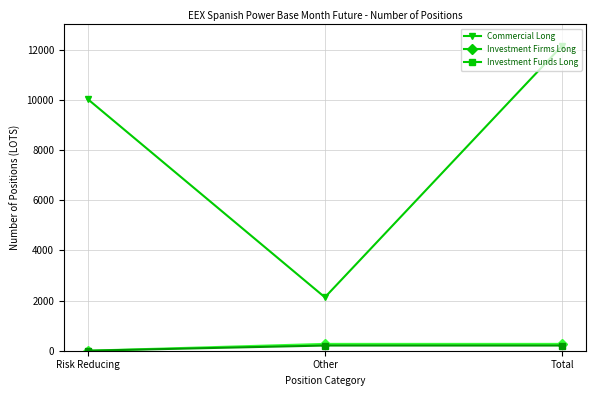

At how many categories does at least one series exceed 4490?

2